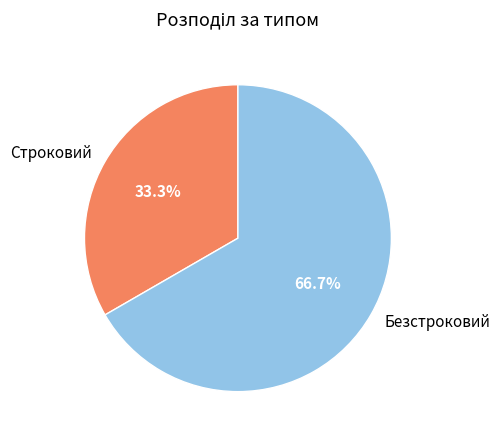

How many slices are in this pie chart?

2